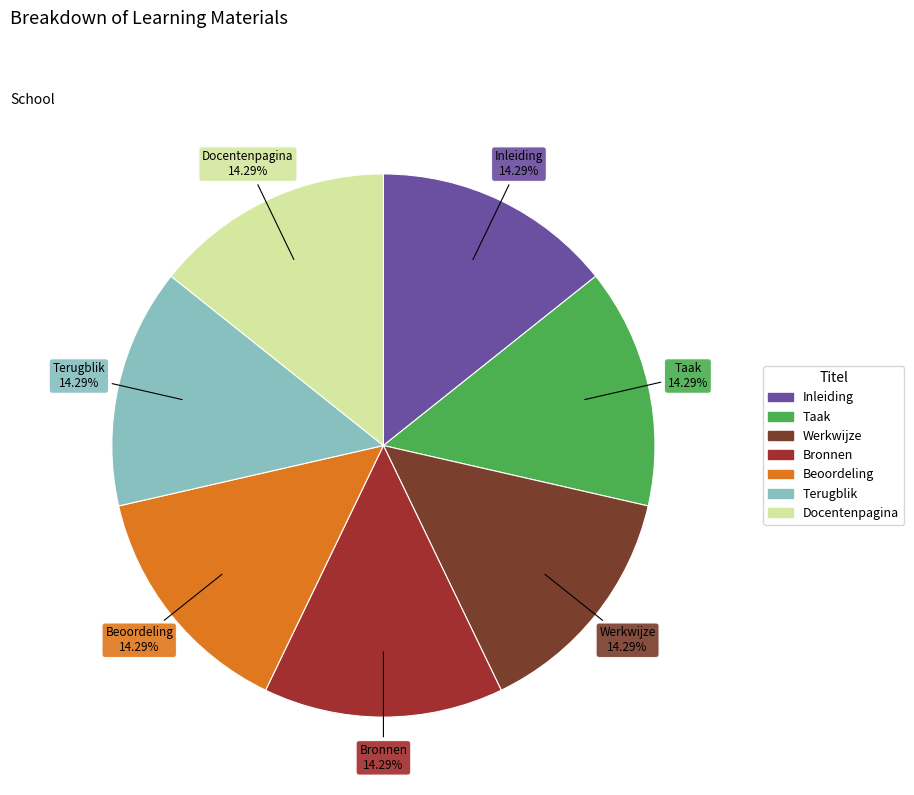

Count the number of slices in the pie.

7